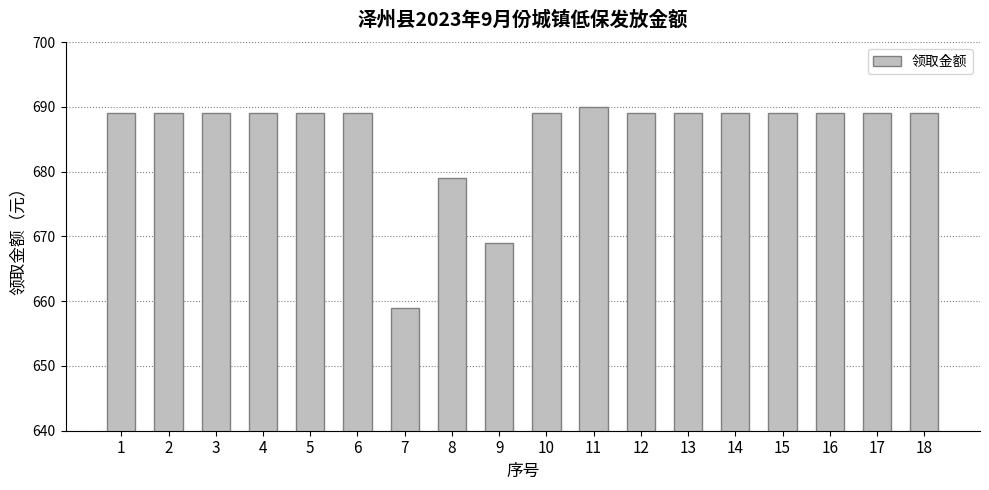

Reading left to right, extract all data points from this chart.

689	689	689	689	689	689	659	679	669	689	690	689	689	689	689	689	689	689